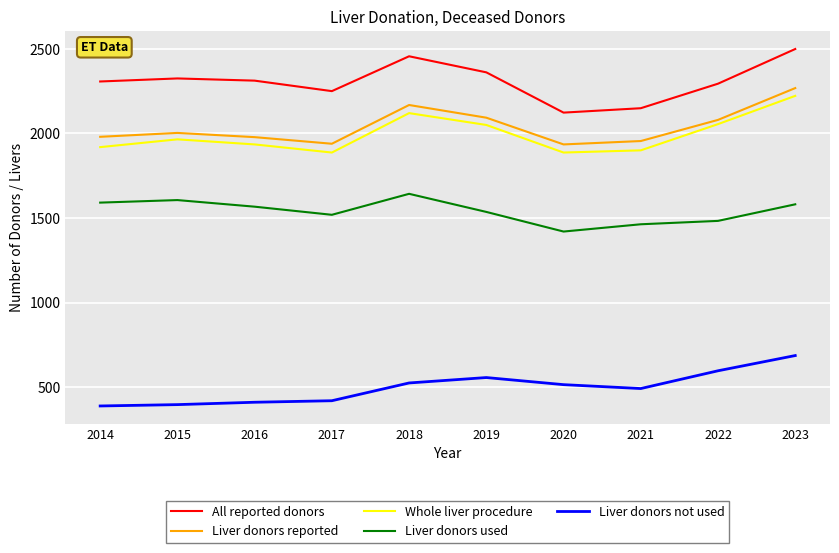

Rank the series at 2018 from highest to lowest value.

All reported donors, Liver donors reported, Whole liver procedure, Liver donors used, Liver donors not used